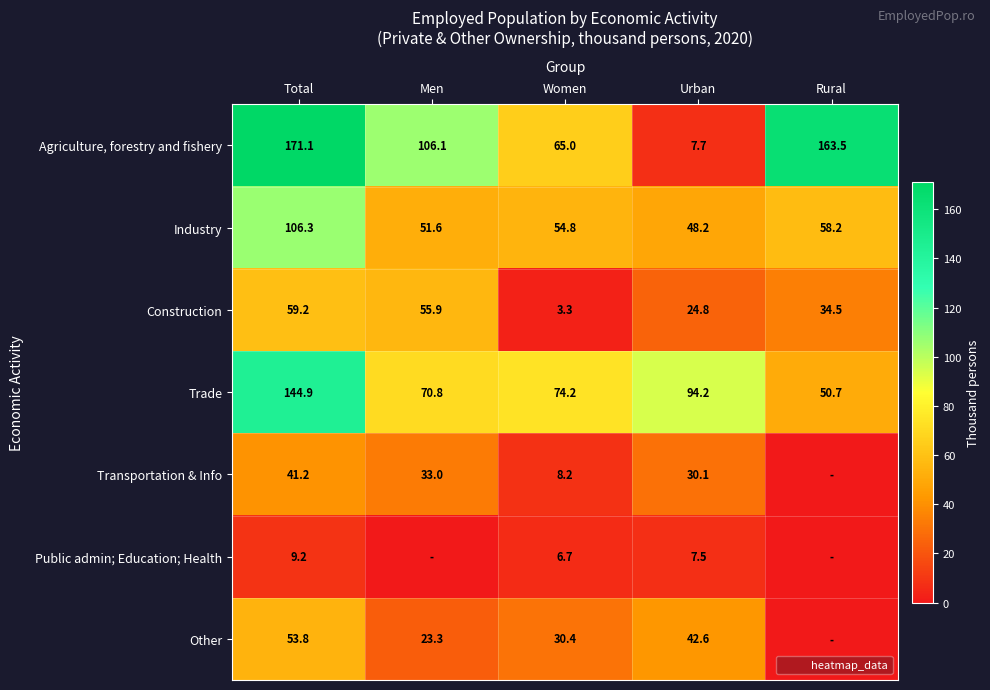

Which category has the lowest value in the Construction series?

Women